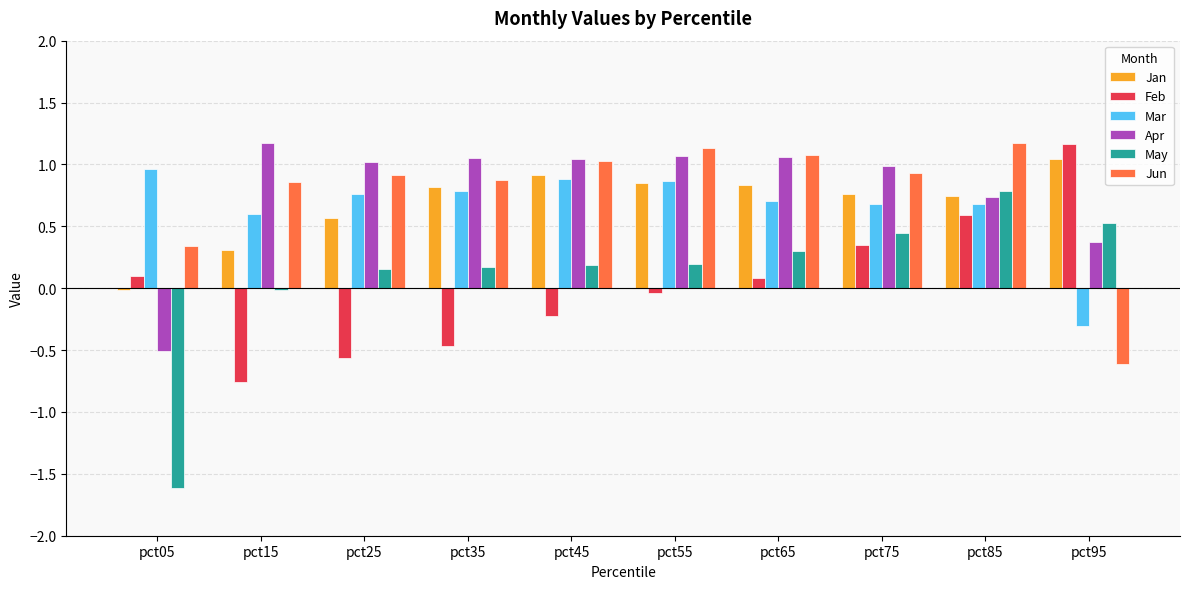

What is the maximum value shown in the chart?

1.2